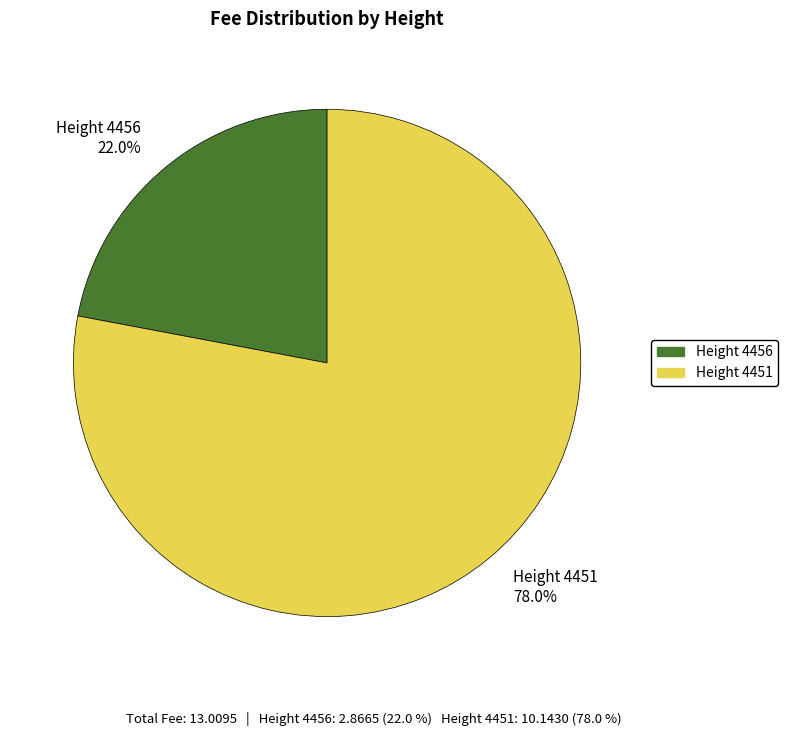

Approximately how many times larger is the value at Height 4456 22.0% compared to Height 4451 78.0%?

0.3